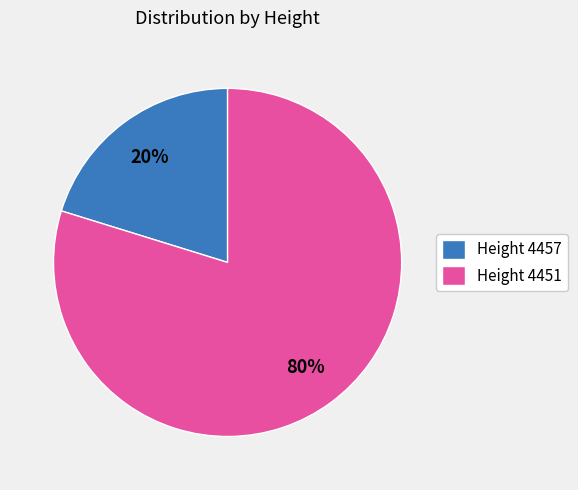

Combined, do Height 4457 and Height 4451 account for over 50%?

Yes